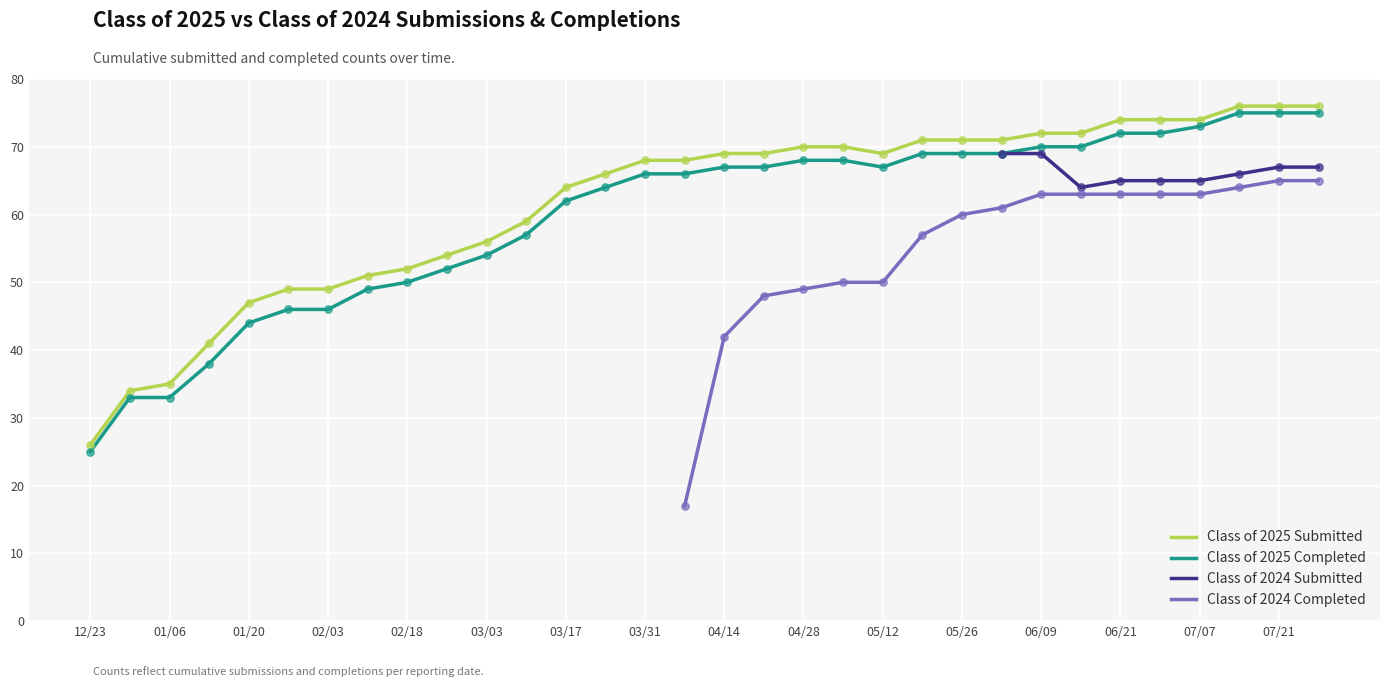

Which series has the largest Y range (max minus min)?

Class of 2025 Submitted